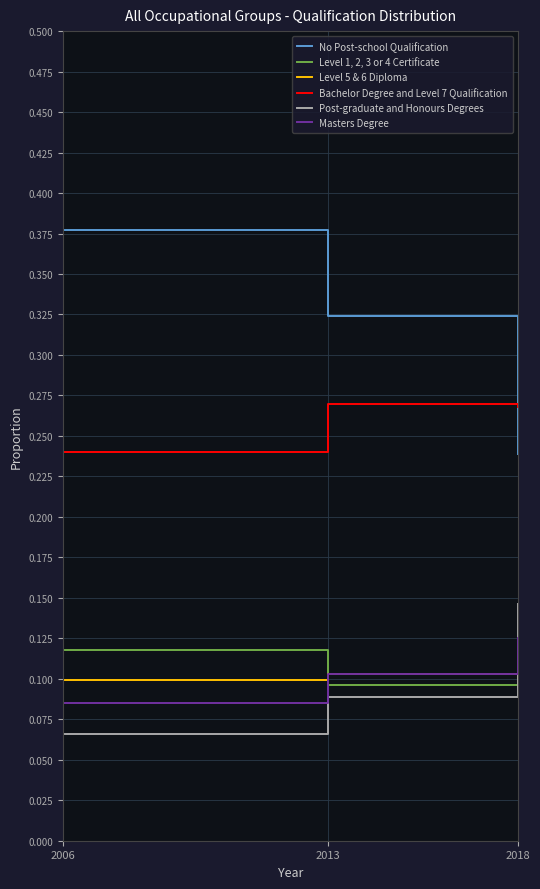

Is it true that Post-graduate and Honours Degrees equals 0.1 at 2013?

True